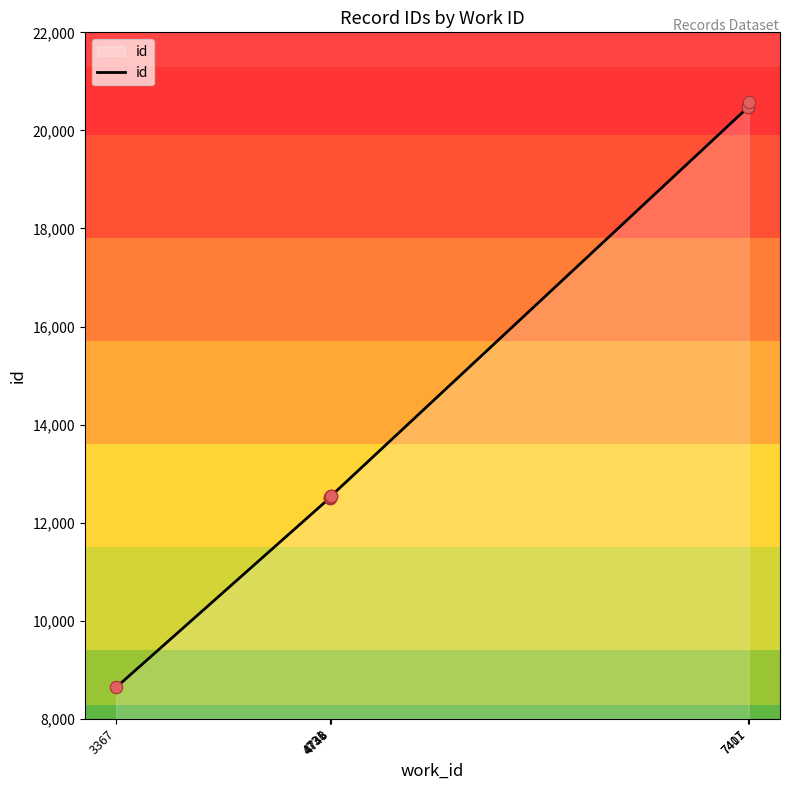

Approximately how many times larger is the value at 4743 compared to 4743?

1.0